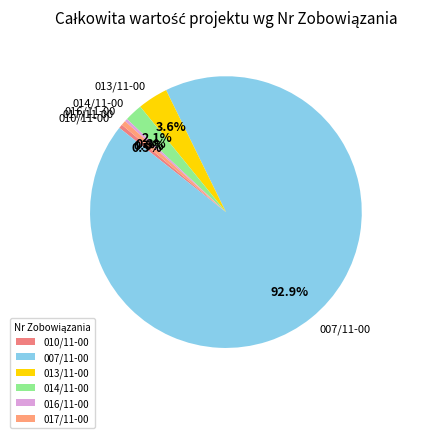

Approximately how many times larger is the value at 016/11-00 compared to 010/11-00?

0.7